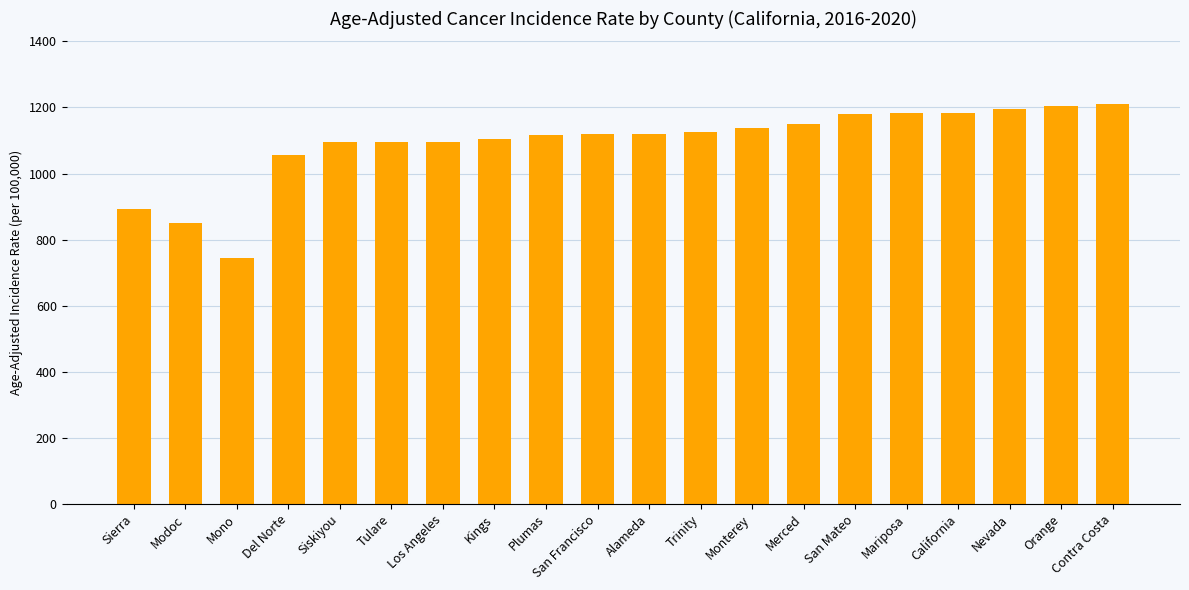

What is the average value?

1092.9